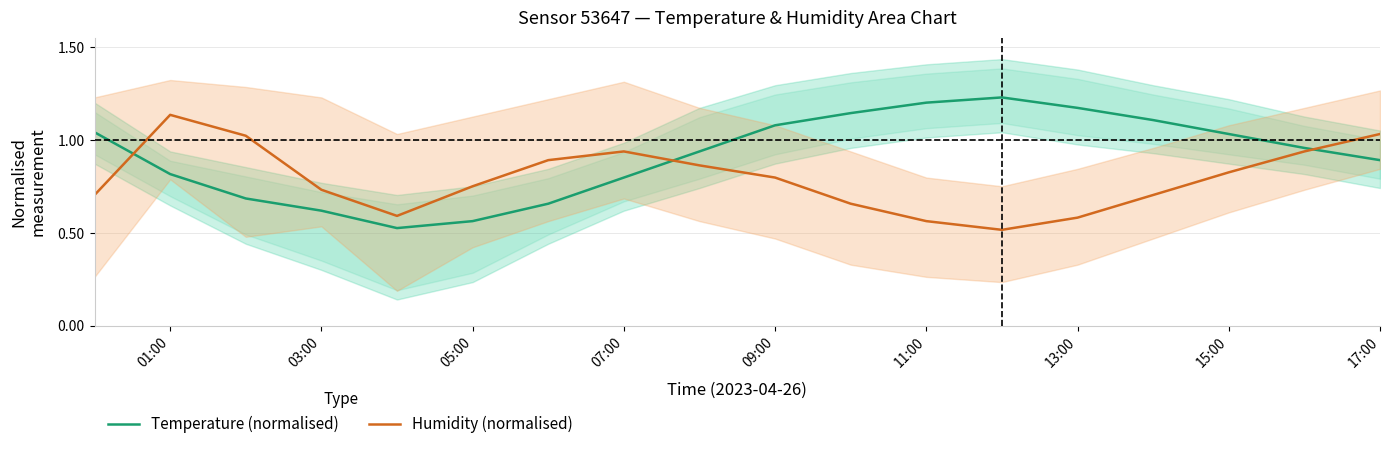

True or false: Humidity (normalised) has a value of 0.8 at 09:00.

True